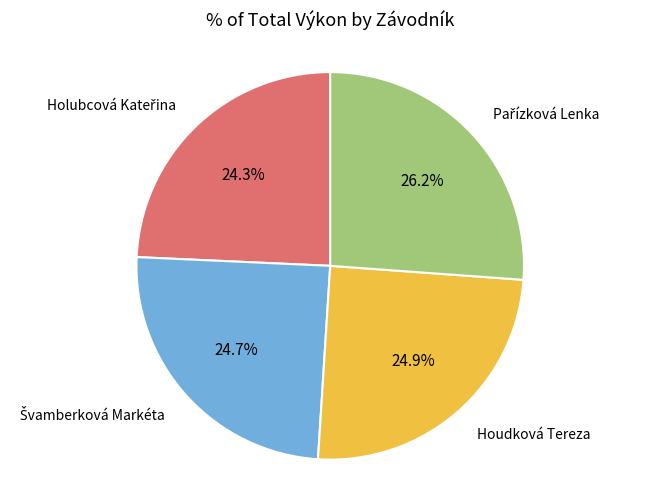

Is there a majority slice in this chart?

No